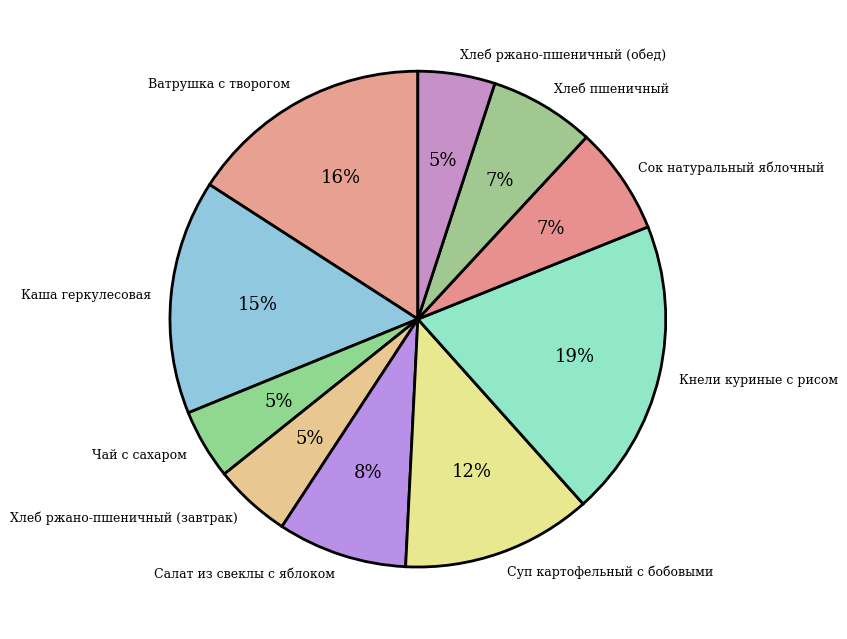

Is Каша геркулесовая the majority of the pie?

No